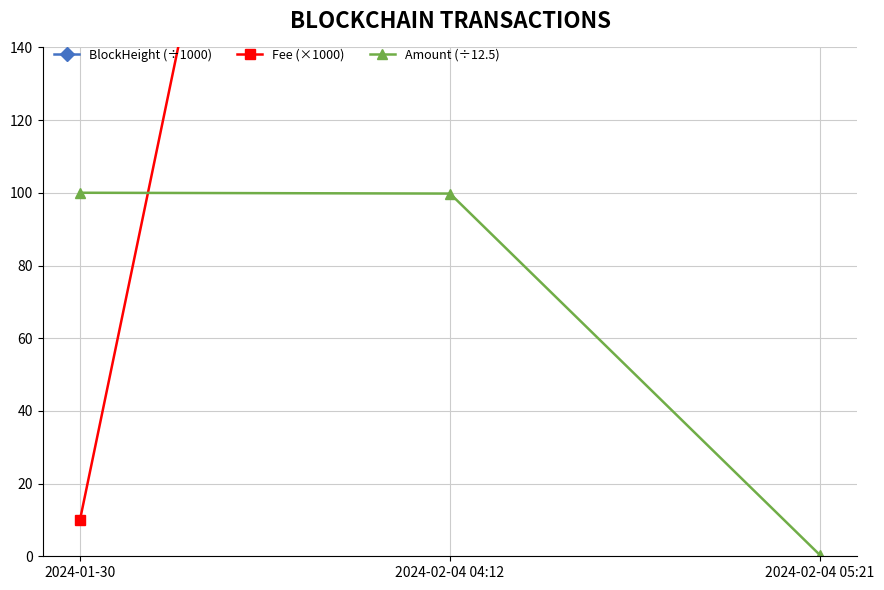

Rank the categories by BlockHeight (÷1000) value from lowest to highest.

2024-02-04 05:21, 2024-02-04 04:12, 2024-01-30